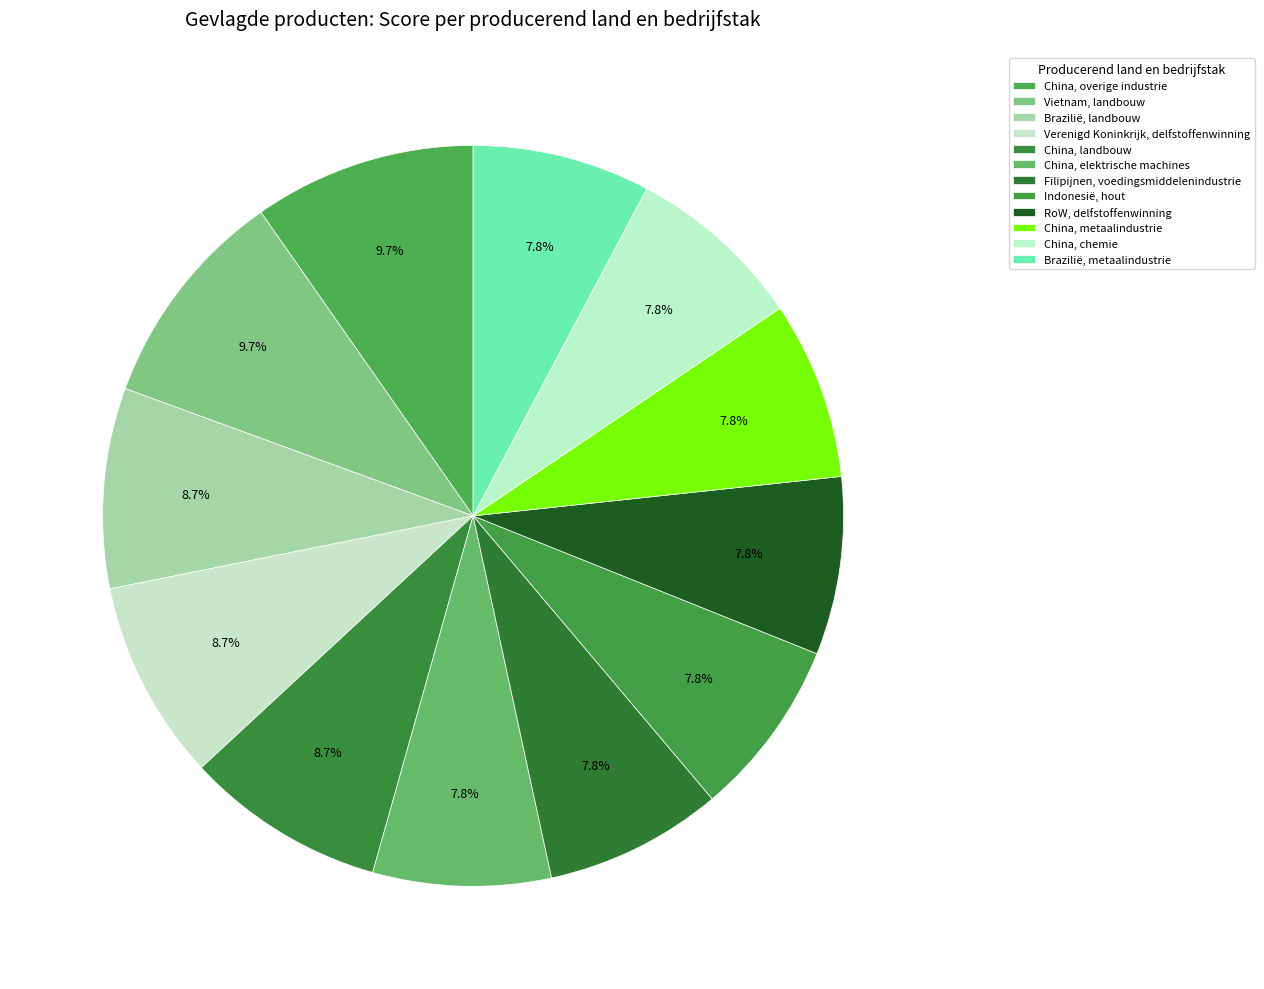

True or false: China, landbouw accounts for 9% of the total.

True